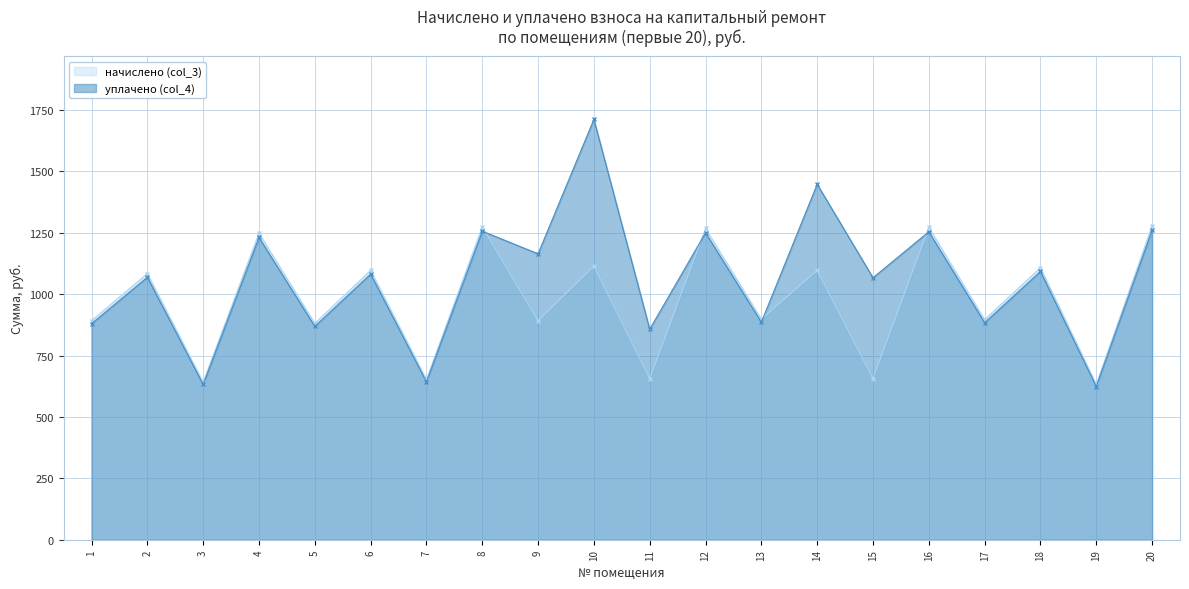

How many lines are shown in the chart?

2